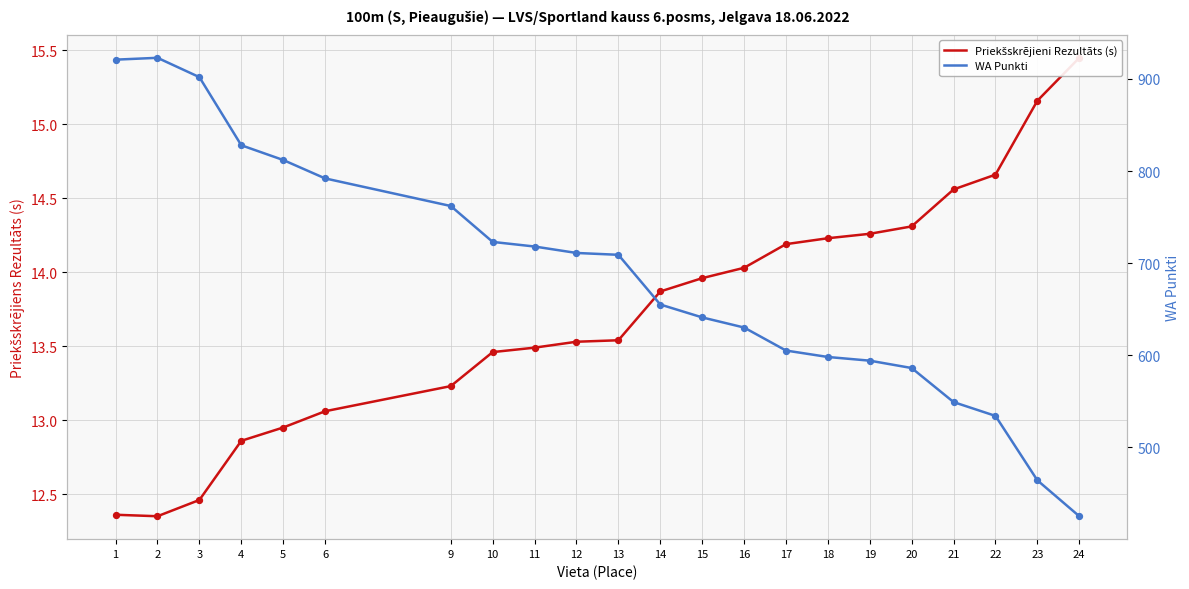

Is the value of WA Punkti at 19 greater than the value of Priekšskrējieni Rezultāts (s) at 11?

Yes